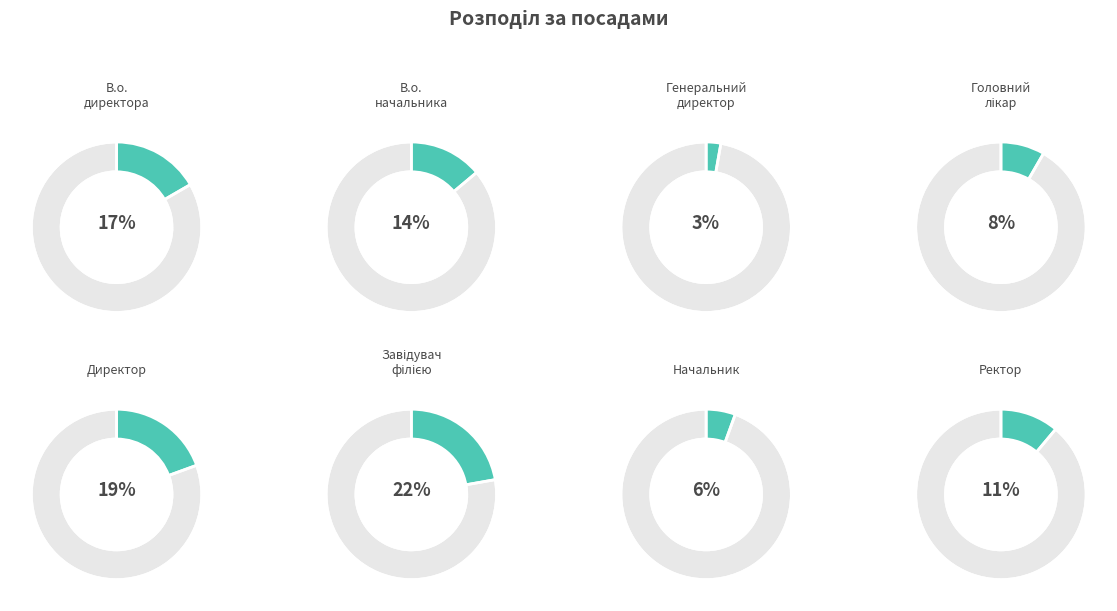

Which slice is the smallest?

Генеральний директор